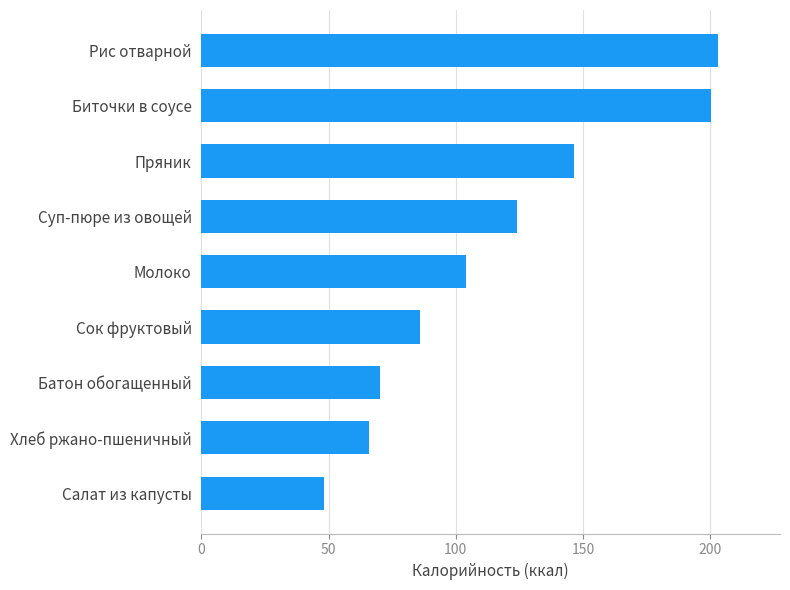

List the labels in order of value, largest first.

Рис отварной, Биточки в соусе, Пряник, Суп-пюре из овощей, Молоко, Сок фруктовый, Батон обогащенный, Хлеб ржано-пшеничный, Салат из капусты